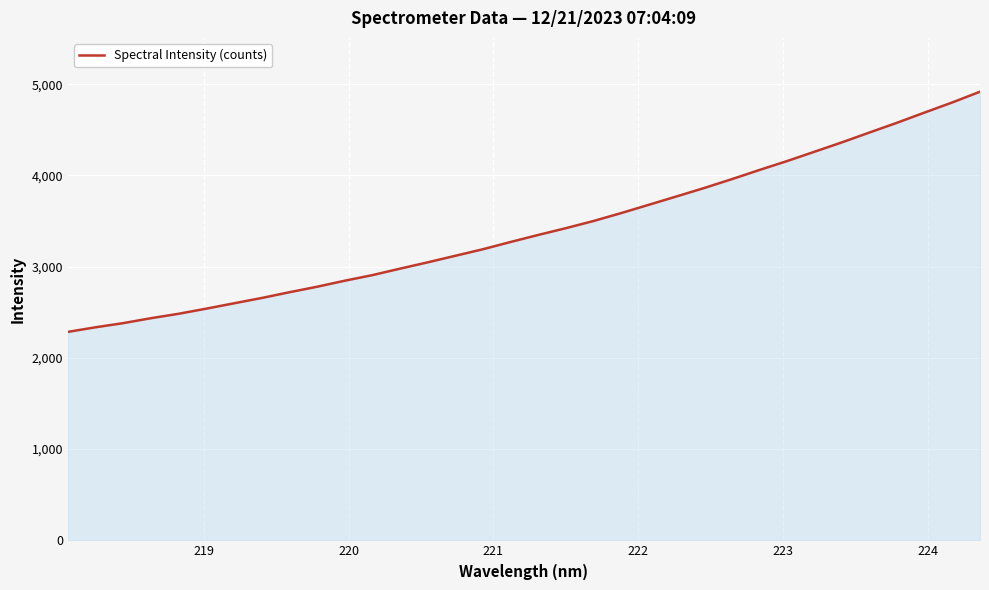

What is the maximum value shown in the chart?

4917.9